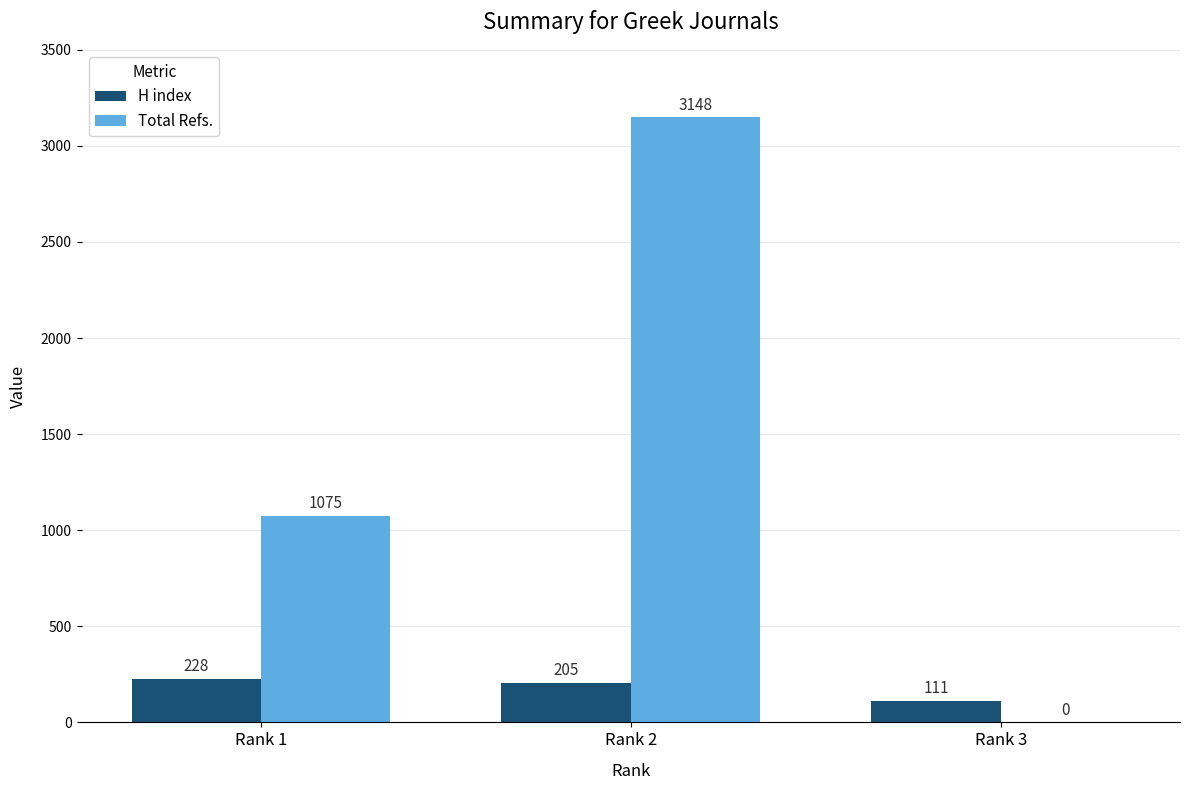

What are all the series names shown in the legend?

H index, Total Refs.